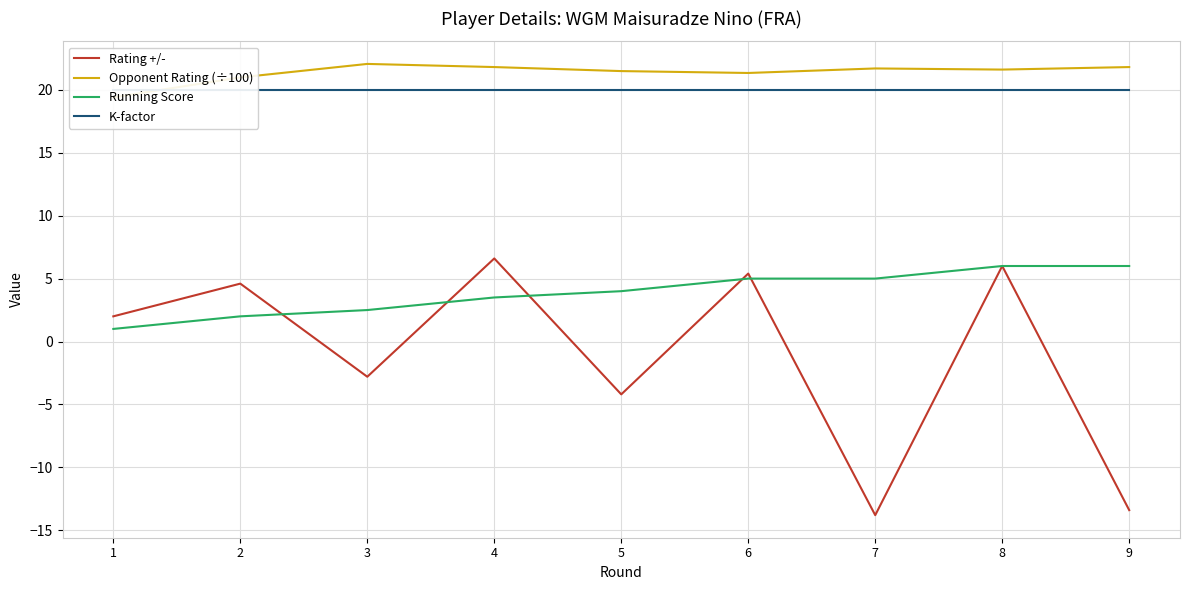

What is the smallest value displayed?

-13.8